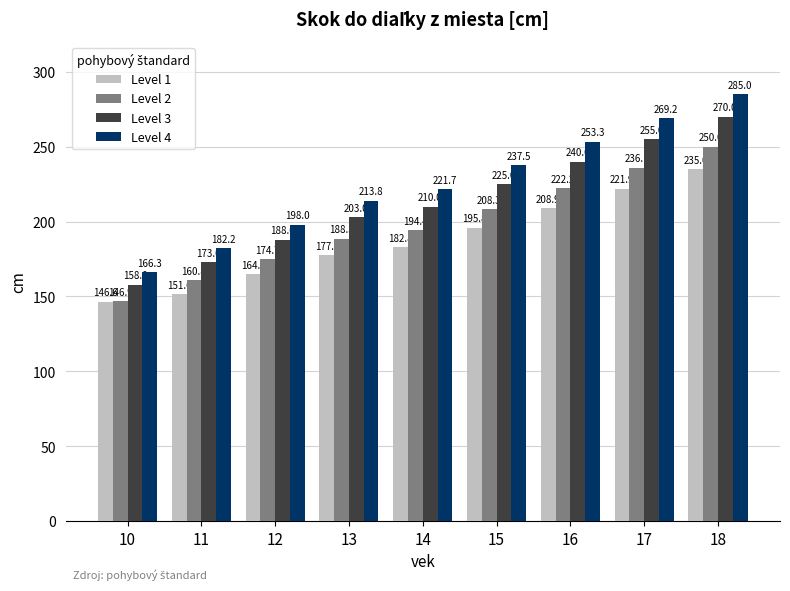

Which series changed the most between 11 and 13?

Level 4